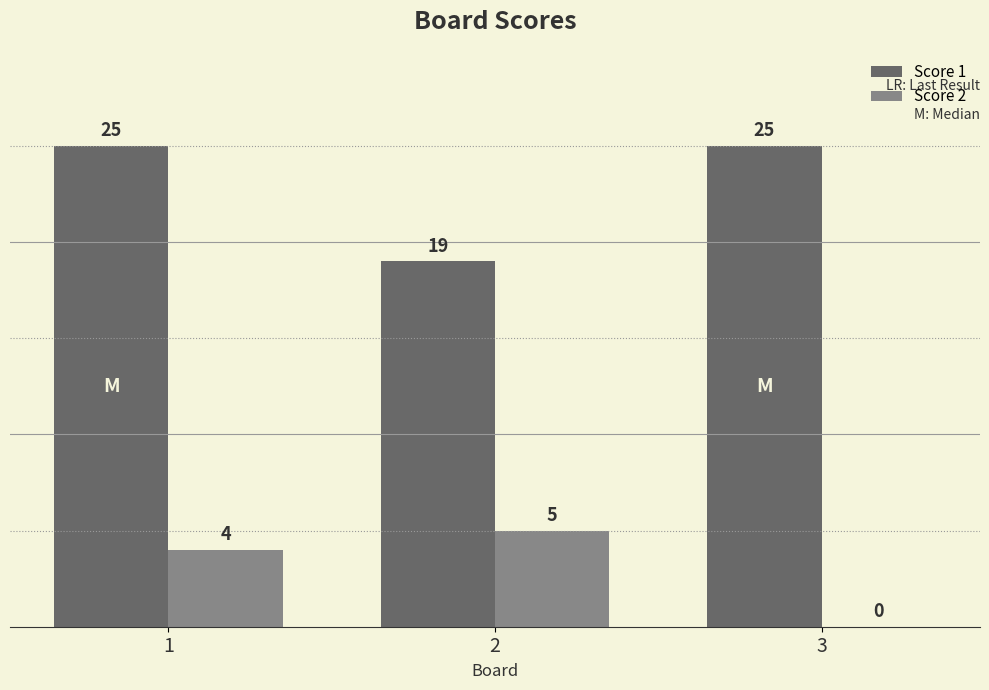

What is the sum of the Score 2 values at 3 and 2?

5